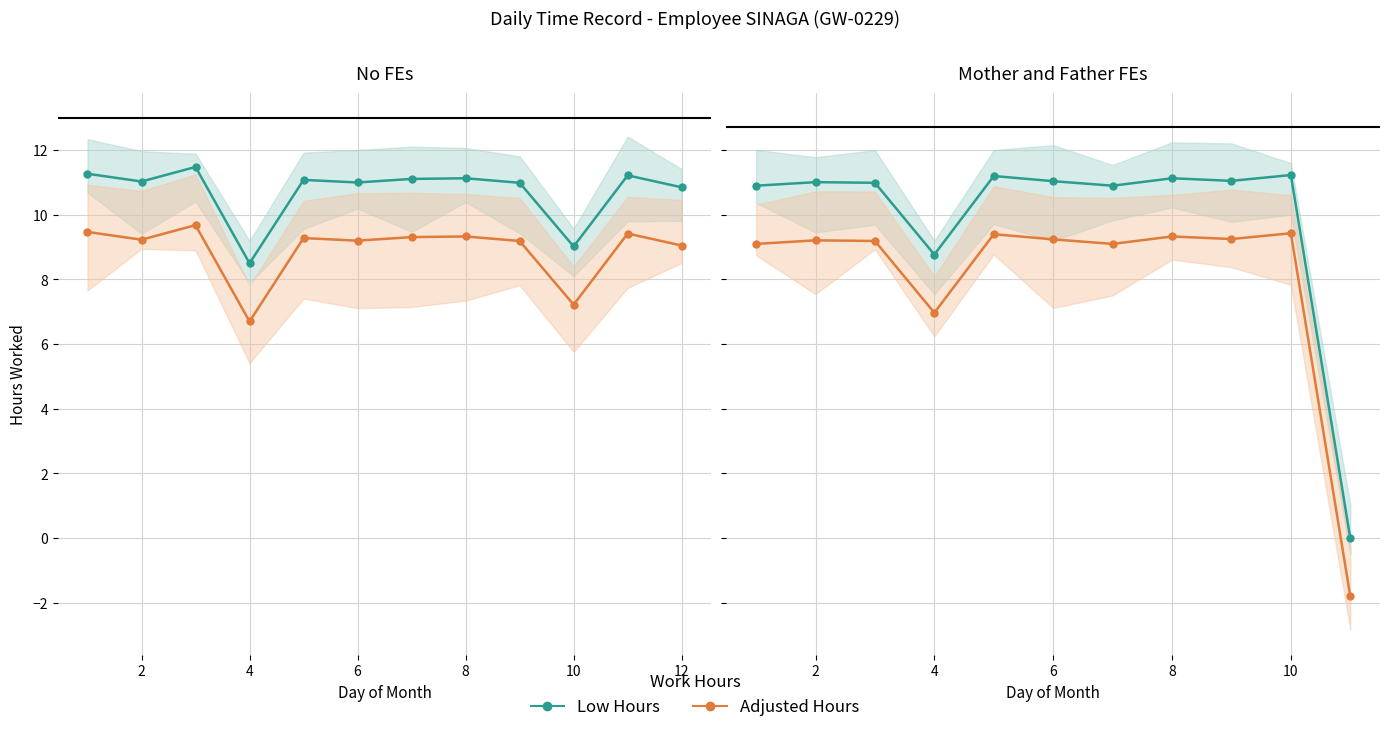

True or false: Low Hours (Teal) has more than 1 interior local peaks.

True